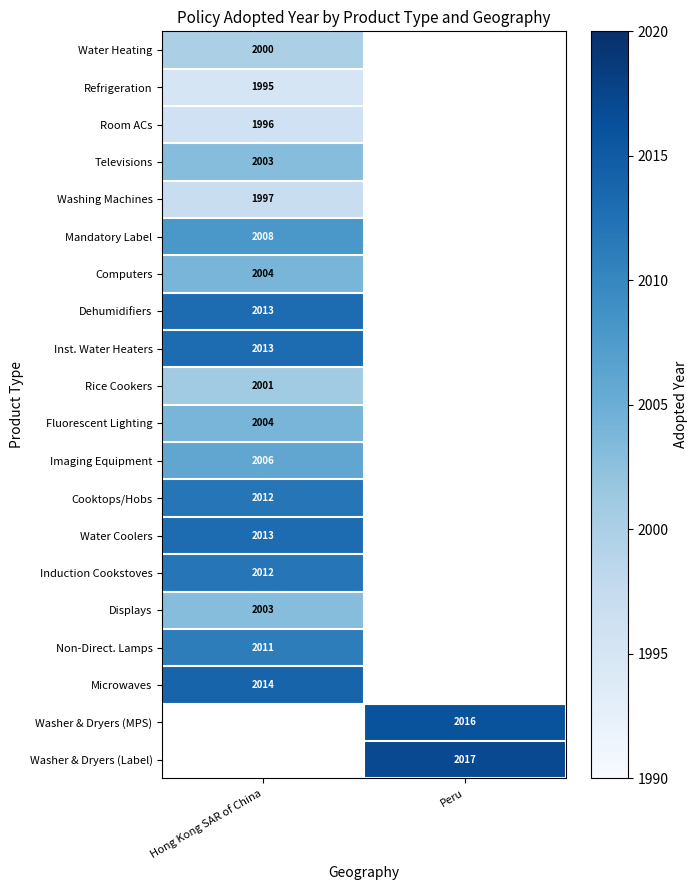

Is the value of Non-Direct. Lamps at Hong Kong SAR of China greater than the value of Room ACs at Hong Kong SAR of China?

Yes